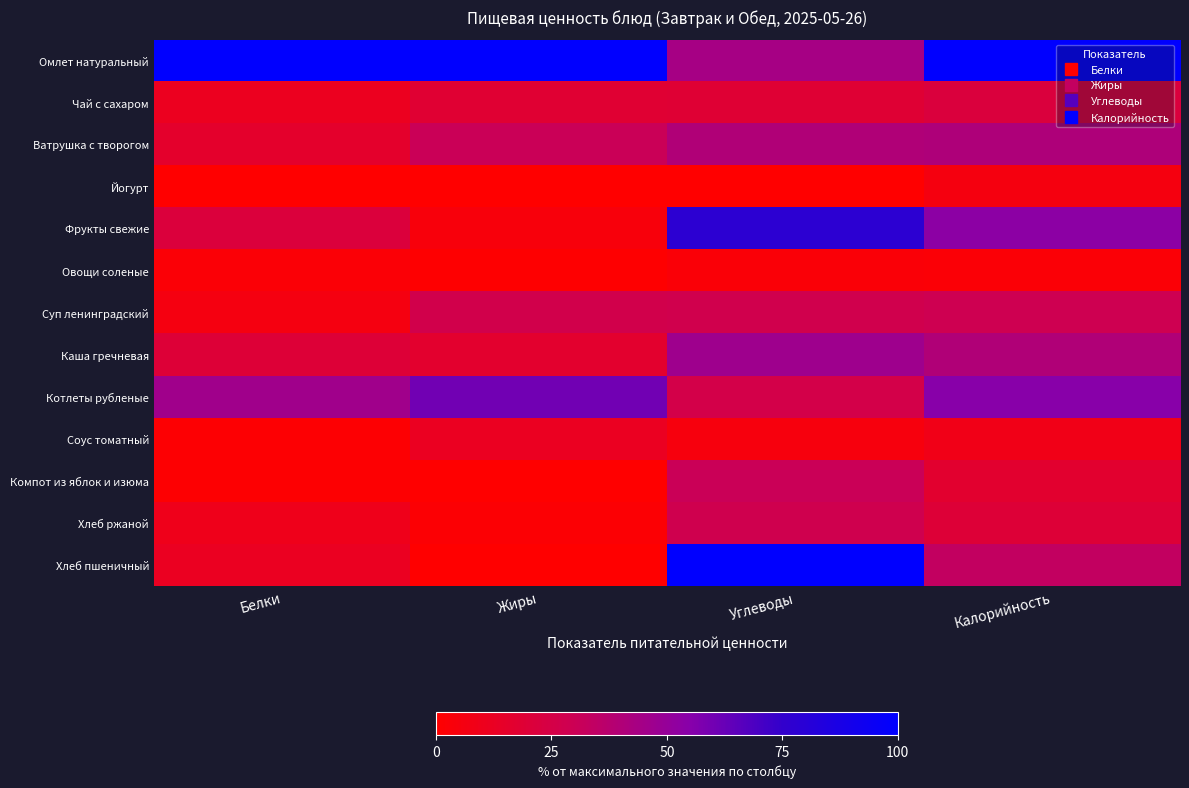

Reading left to right, list all the values displayed in this chart.

Омлет натуральный: Белки=100.0	Жиры=100.0	Углеводы=44.0	Калорийность=100.0
Чай с сахаром: Белки=11.2	Жиры=18.2	Углеводы=18.7	Калорийность=21.8
Ватрушка с творогом: Белки=16.0	Жиры=30.7	Углеводы=40.0	Калорийность=40.8
Йогурт: Белки=0.0	Жиры=0.0	Углеводы=0.0	Калорийность=5.7
Фрукты свежие: Белки=21.4	Жиры=4.0	Углеводы=77.9	Калорийность=53.4
Овощи соленые: Белки=2.4	Жиры=0.5	Углеводы=2.8	Калорийность=2.4
Суп ленинградский: Белки=6.2	Жиры=26.6	Углеводы=27.7	Калорийность=28.9
Каша гречневая: Белки=19.7	Жиры=16.7	Углеводы=46.7	Калорийность=39.9
Котлеты рубленые: Белки=46.0	Жиры=60.2	Углеводы=26.2	Калорийность=54.7
Соус томатный: Белки=1.5	Жиры=12.0	Углеводы=5.0	Калорийность=8.4
Компот из яблок и изюма: Белки=0.9	Жиры=0.0	Углеводы=30.8	Калорийность=17.0
Хлеб ржаной: Белки=9.8	Жиры=1.9	Углеводы=27.8	Калорийность=19.9
Хлеб пшеничный: Белки=11.8	Жиры=0.0	Углеводы=100.0	Калорийность=33.5